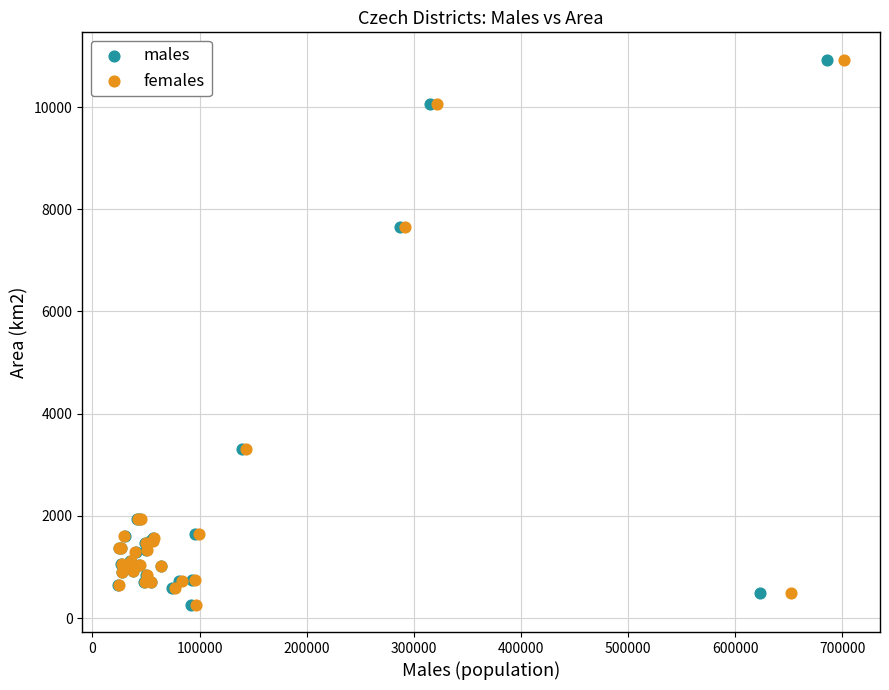

What are all the series names shown in the legend?

males, females